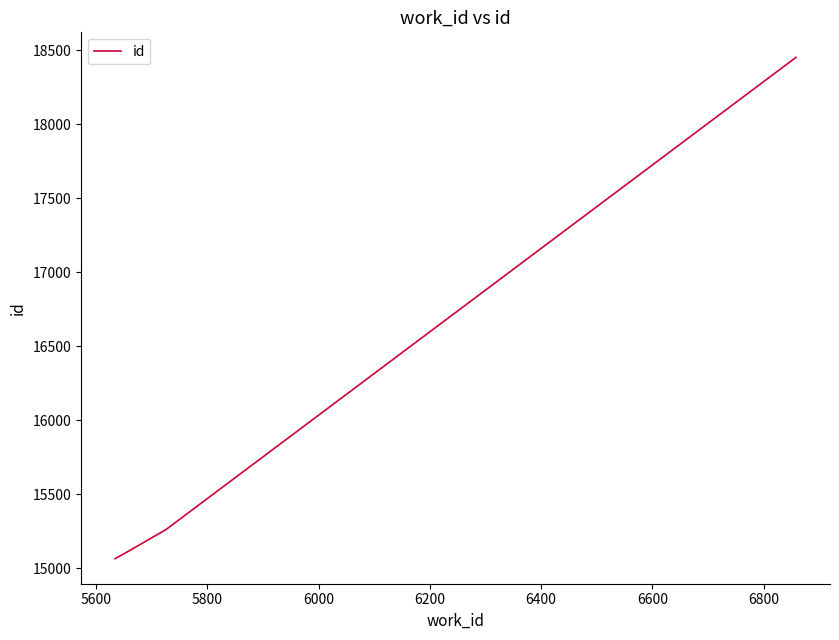

What is the sum of all values?

63893